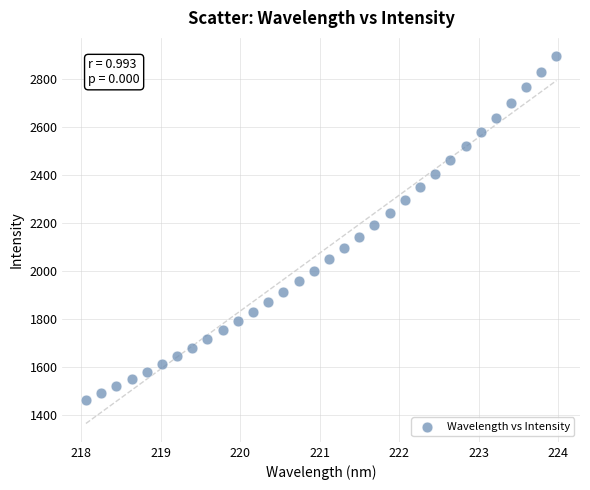

What is the range of X values (max minus min)?

5.9